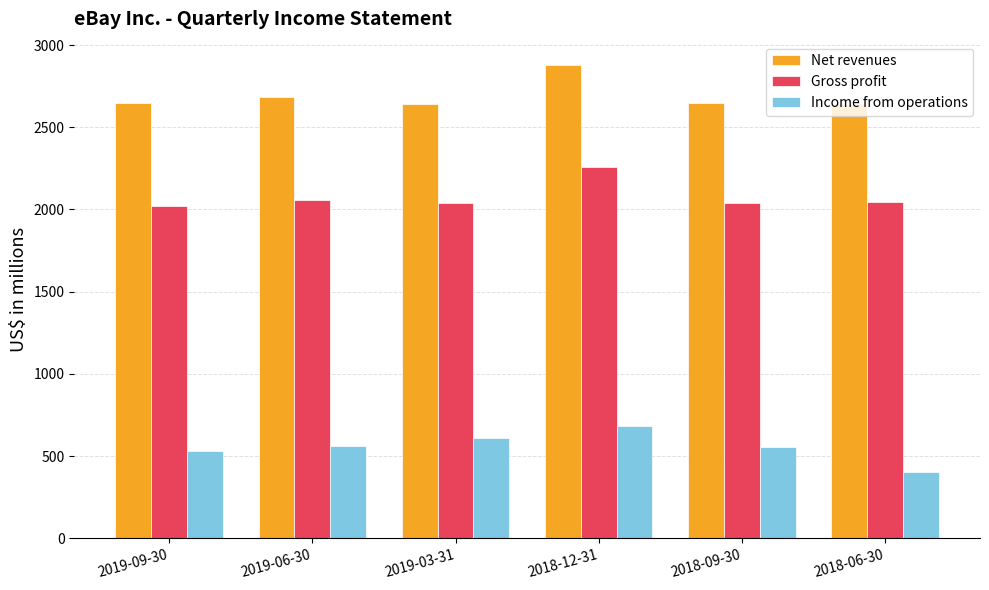

How many distinct data groups are displayed?

3